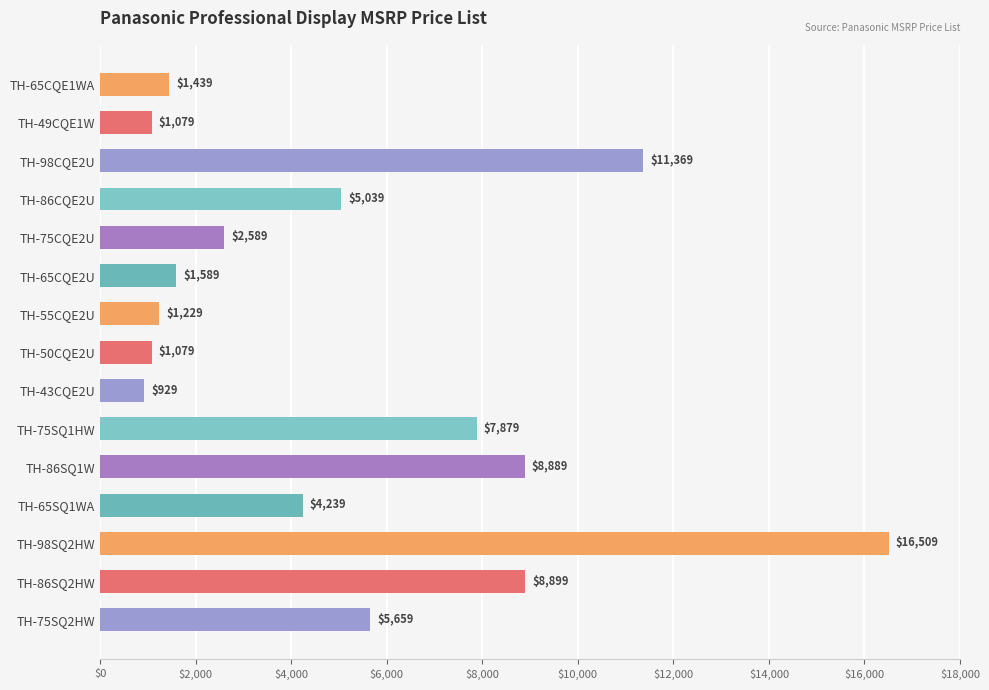

What is the label of the 7th bar from the top?

TH-55CQE2U